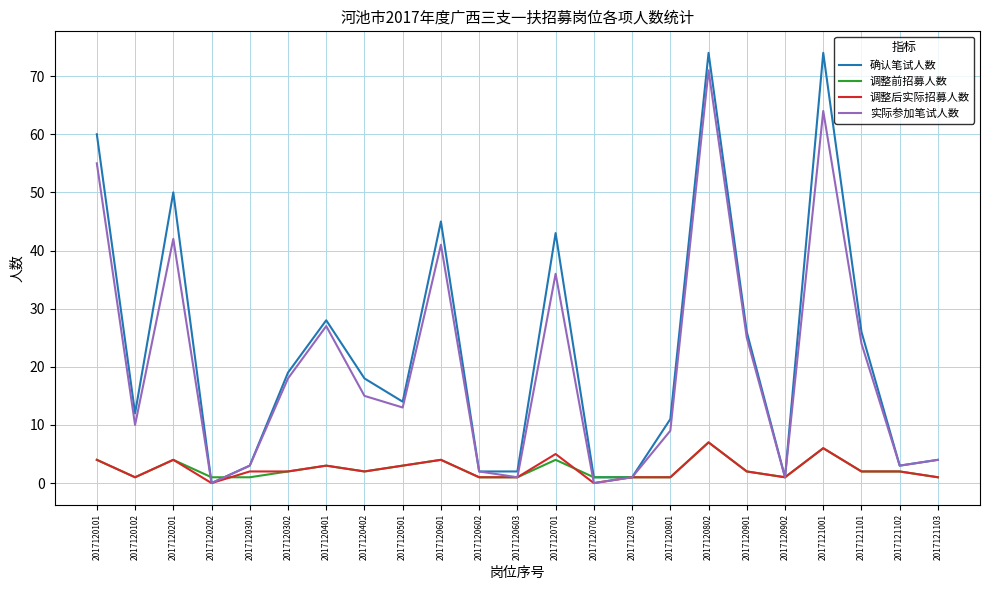

What is the sum of all 调整后实际招募人数 values?

55